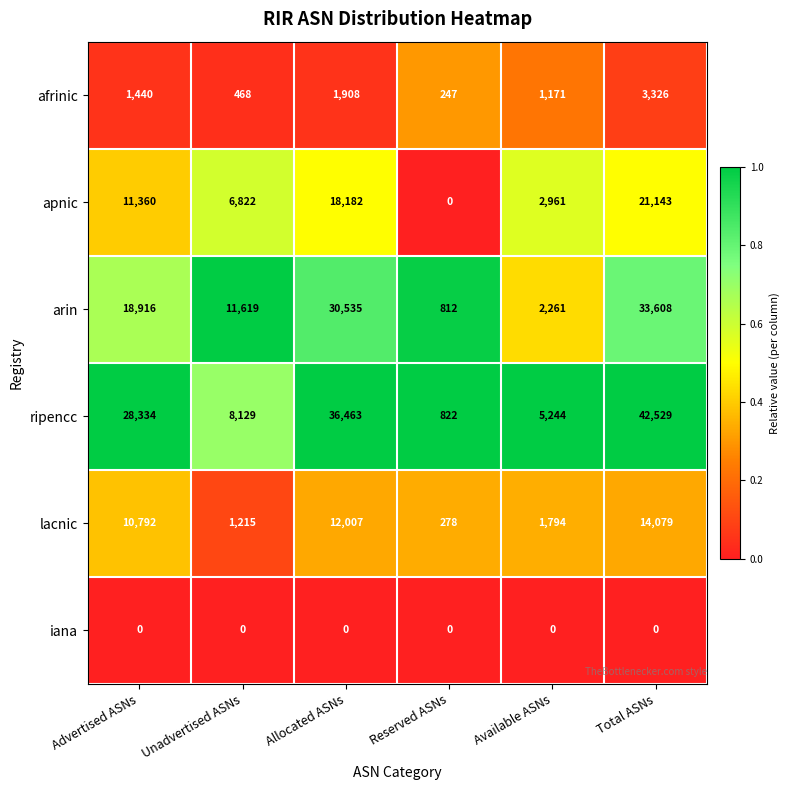

At which label is ripencc closest to 21675?

Advertised ASNs